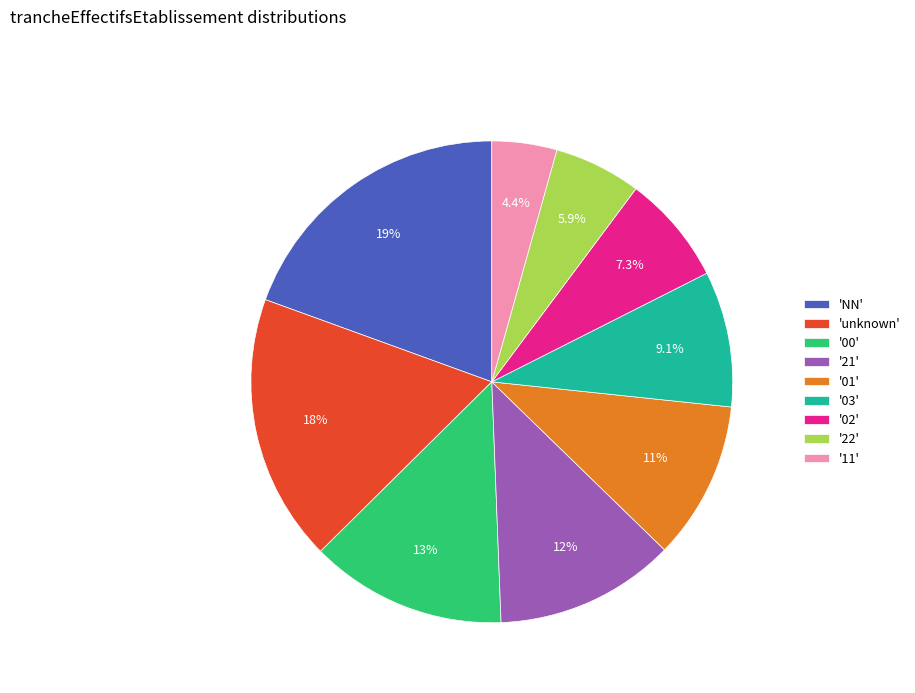

Between '21' and '22', which is larger?

'21'